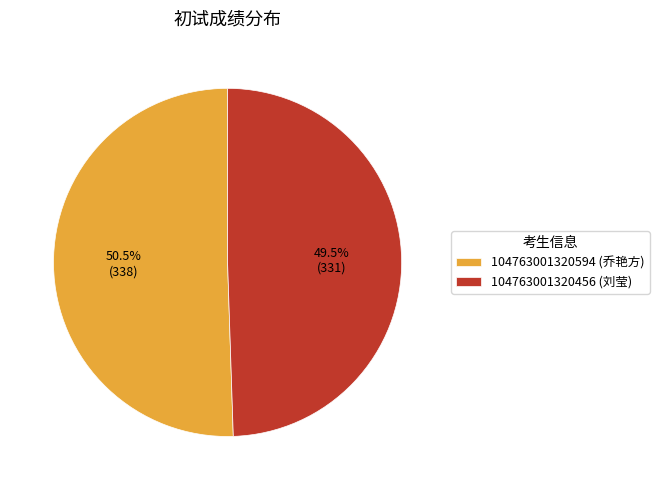

What is the total percentage of 104763001320456 (刘莹) and 104763001320594 (乔艳方)?

100.0%